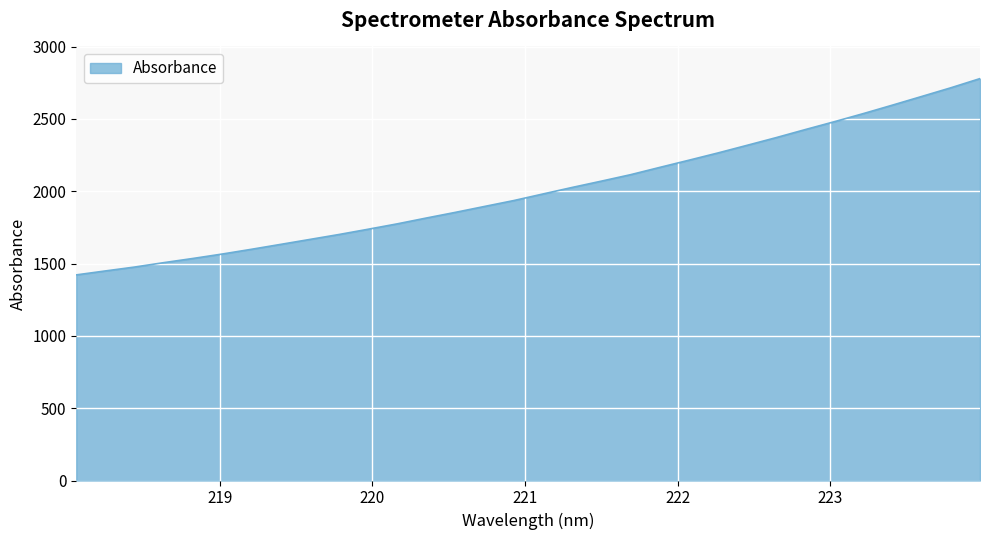

What is the smallest value displayed?

1421.8